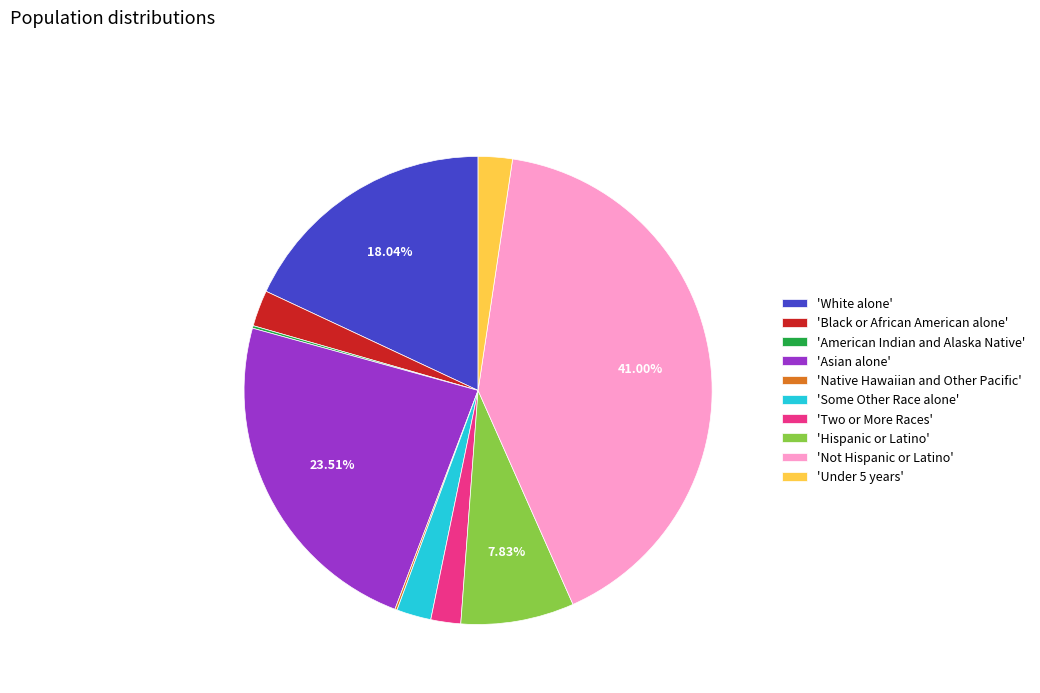

Is there a majority slice in this chart?

No